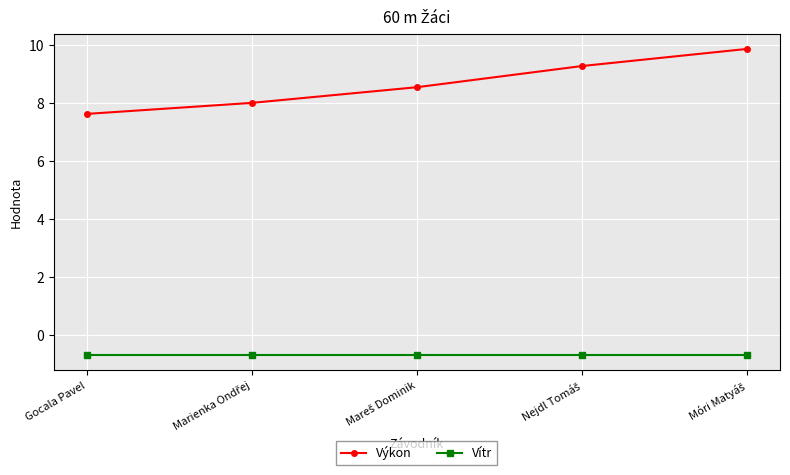

The Výkon series shows 13.7 at Gocala Pavel. True or false?

False